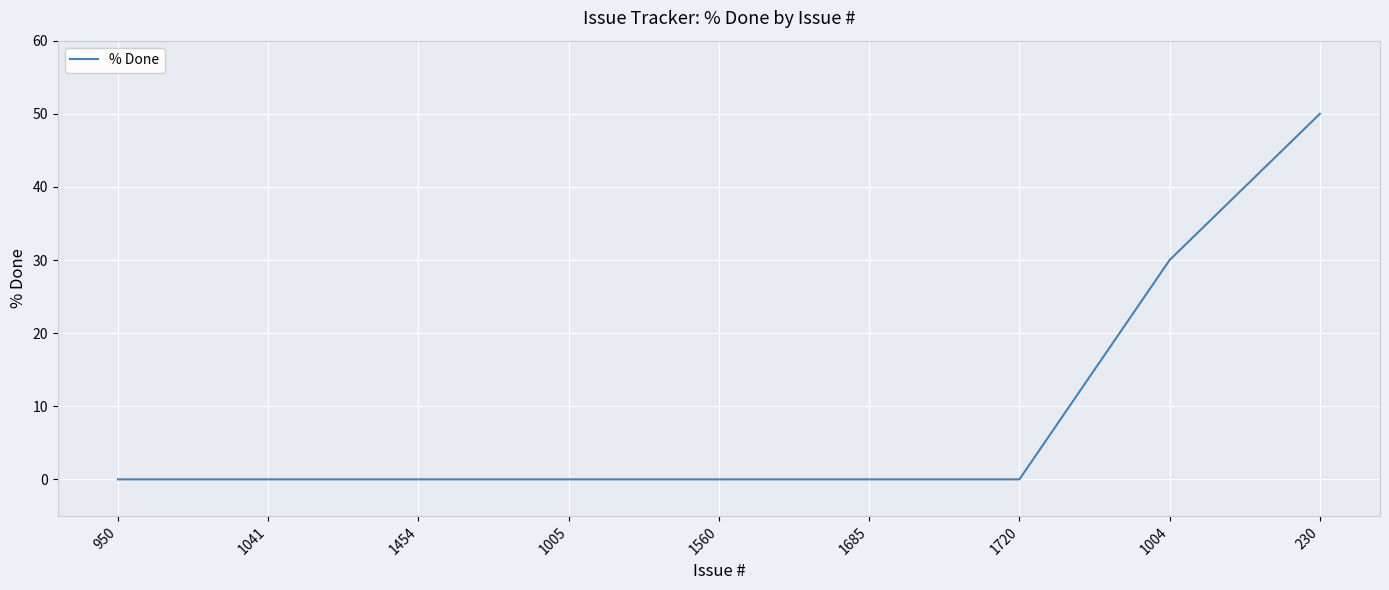

What is the difference between the maximum and minimum values?

50